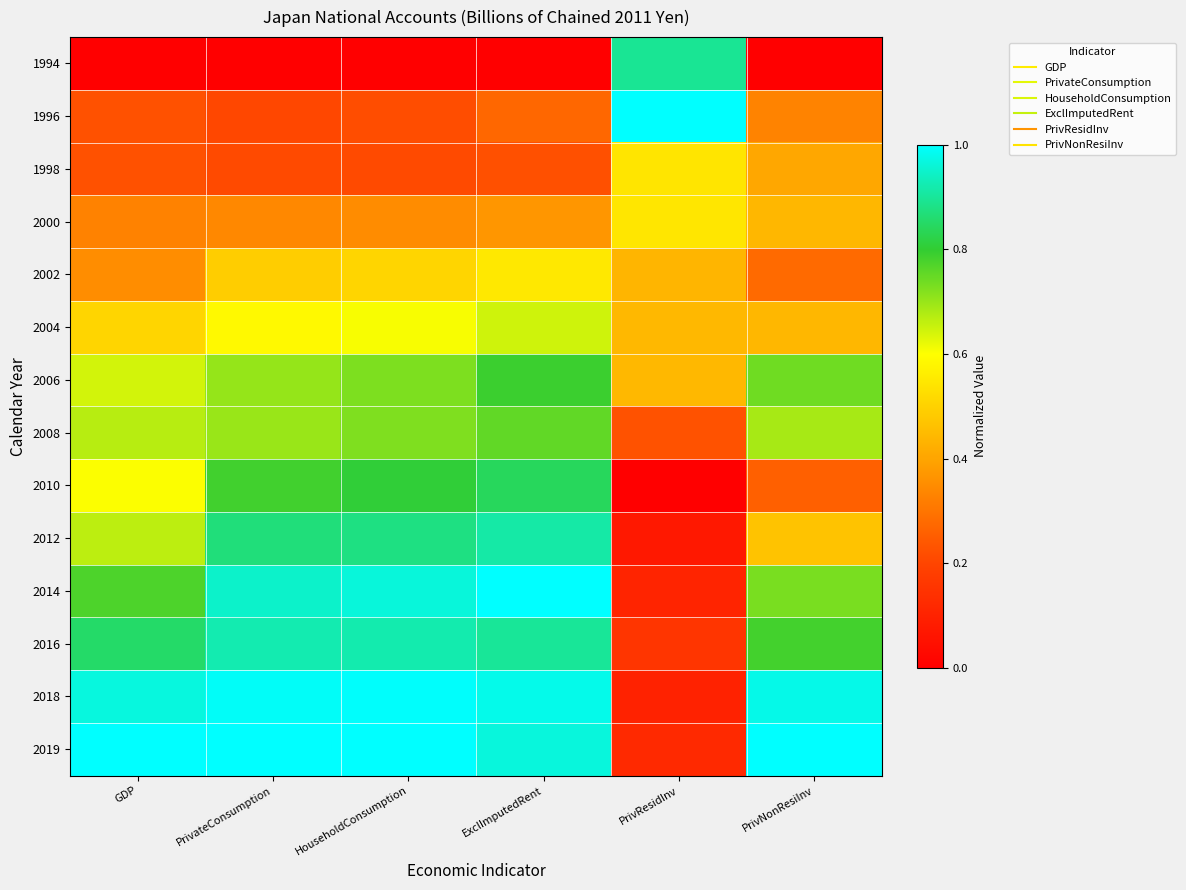

At which category is the sum across all series the highest?

ExclImputedRent